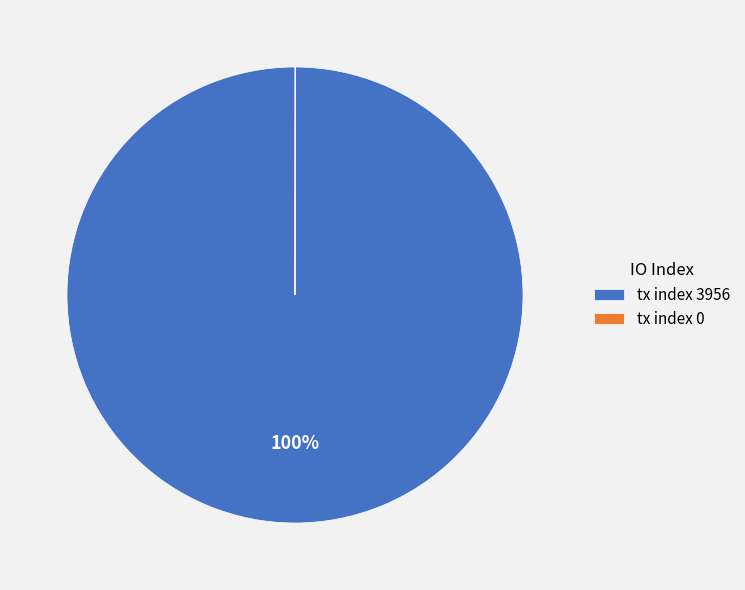

What is the majority slice?

tx index 3956